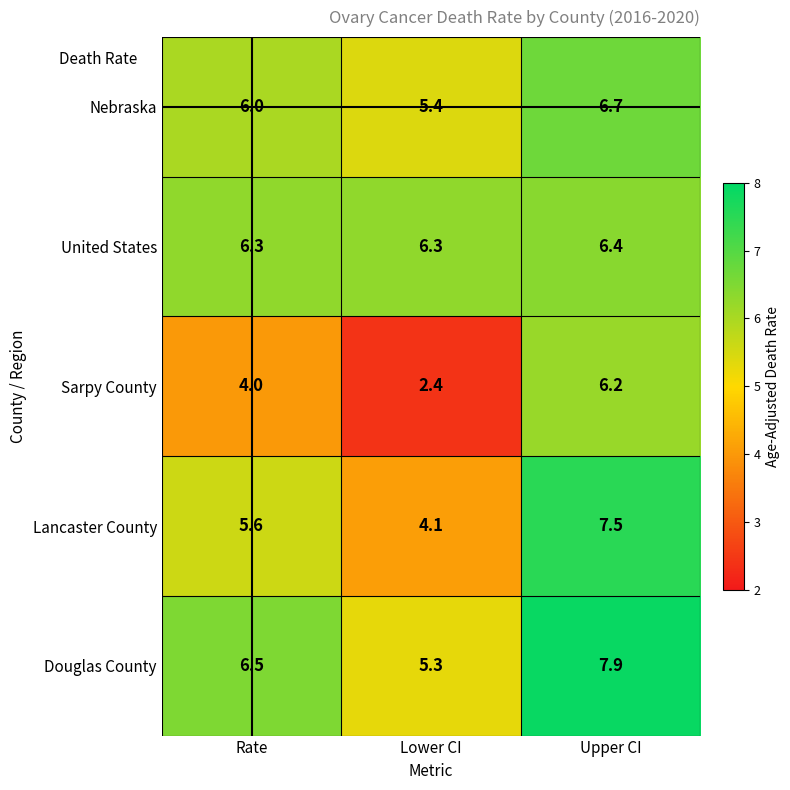

List the series in order of their peak value, lowest first.

Sarpy County, United States, Nebraska, Lancaster County, Douglas County